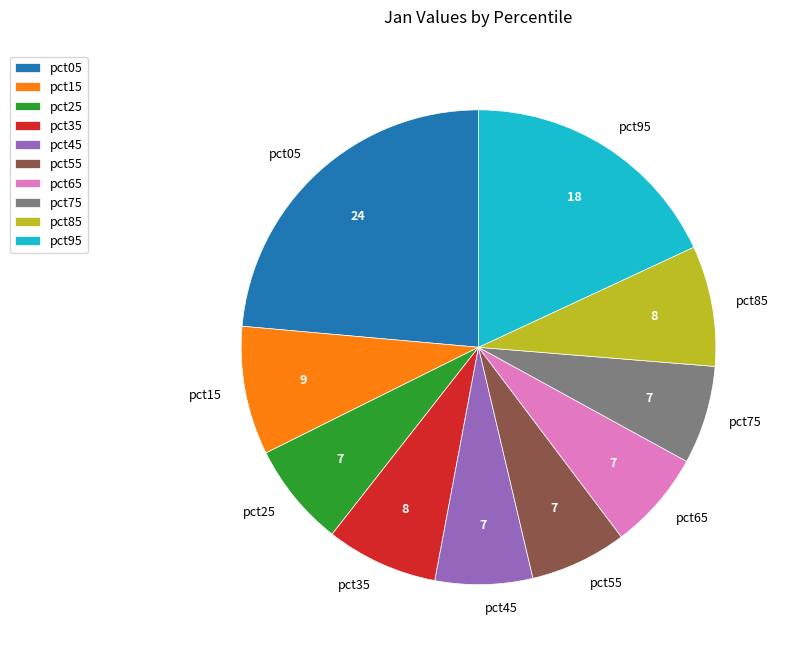

Between pct55 and pct85, which is larger?

pct85